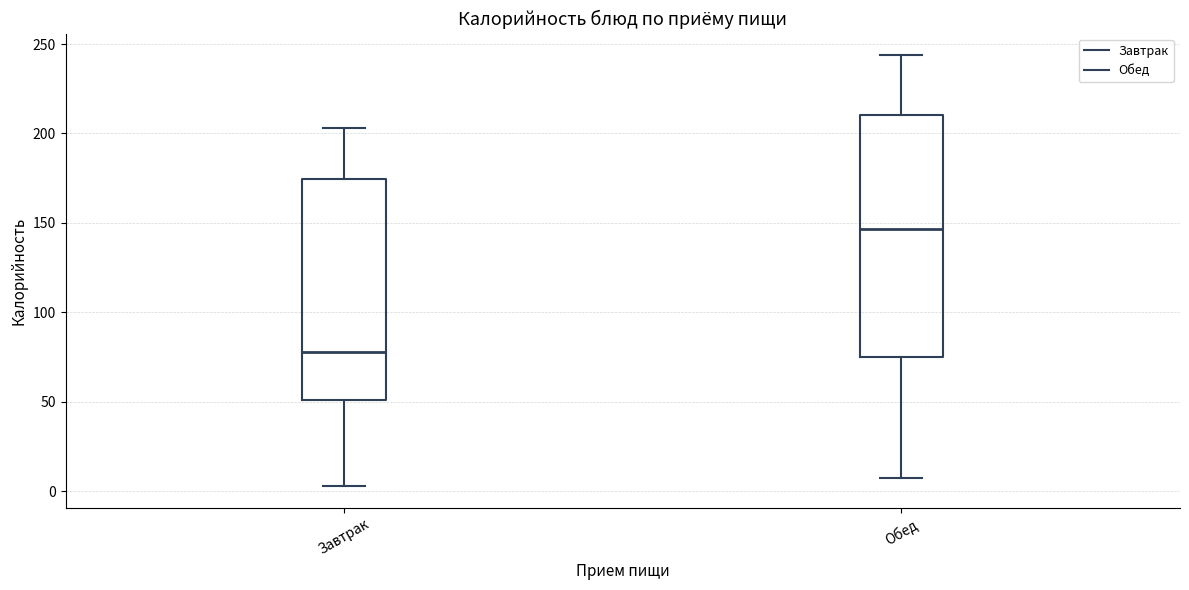

Reading left to right, read every box against the y-axis: the position of its median line, the range the box covers, and the ends of its whiskers. The values are not printed on the chart, so give them approximately, as read against the axis.

Завтрак: median 80, box 50 to 175, whiskers 5 to 205
Обед: median 145, box 75 to 210, whiskers 5 to 245